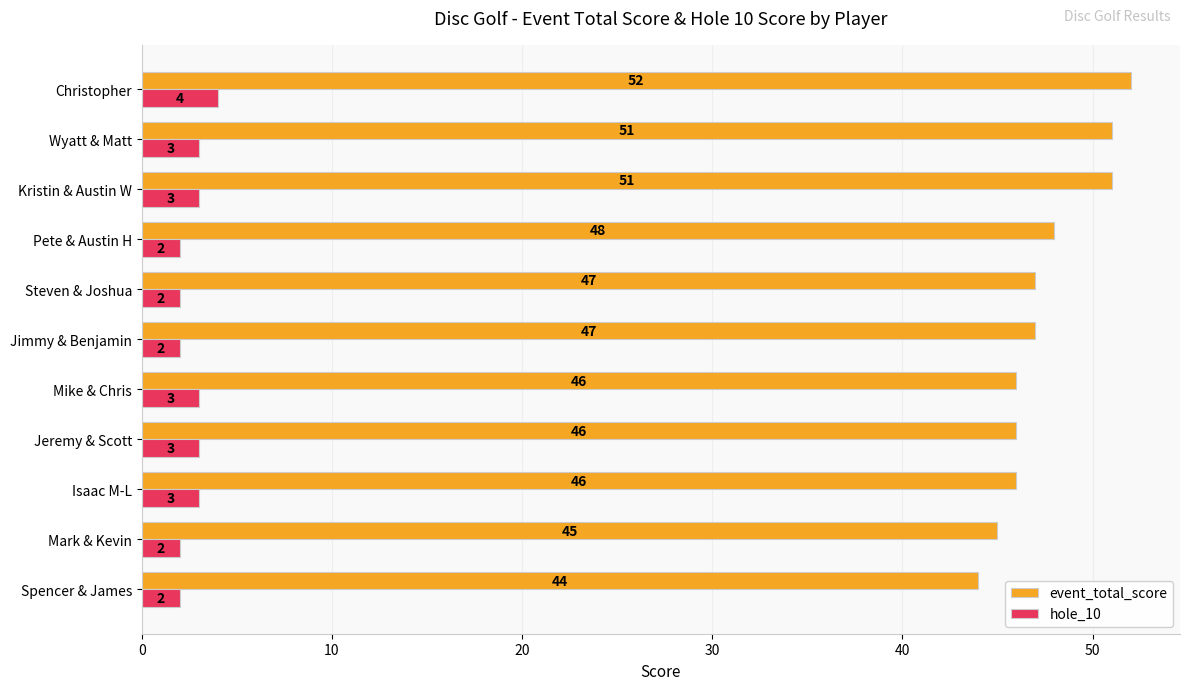

What is the difference between the second highest and second lowest values in the hole_10 series?

1